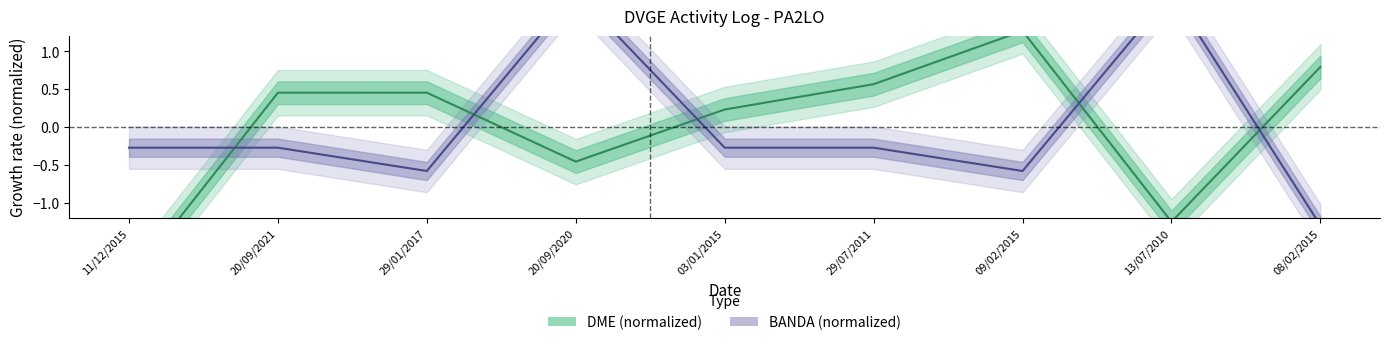

Does the chart display data point markers on the line(s)?

No